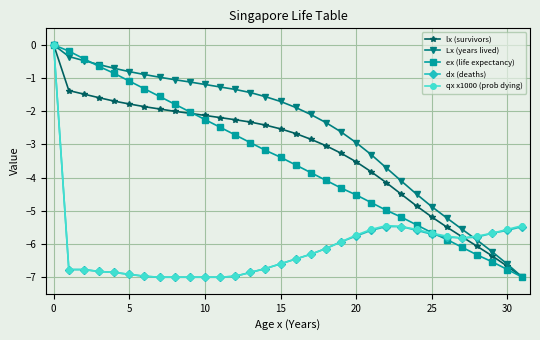

How many distinct data groups are displayed?

5